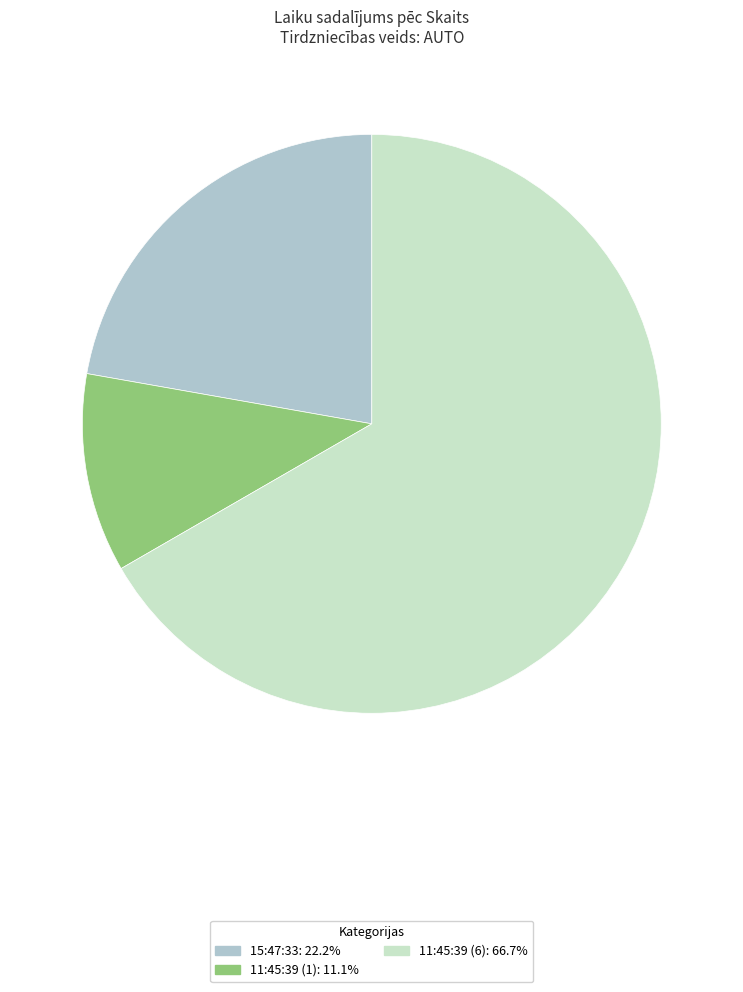

Is there a majority slice in this chart?

Yes